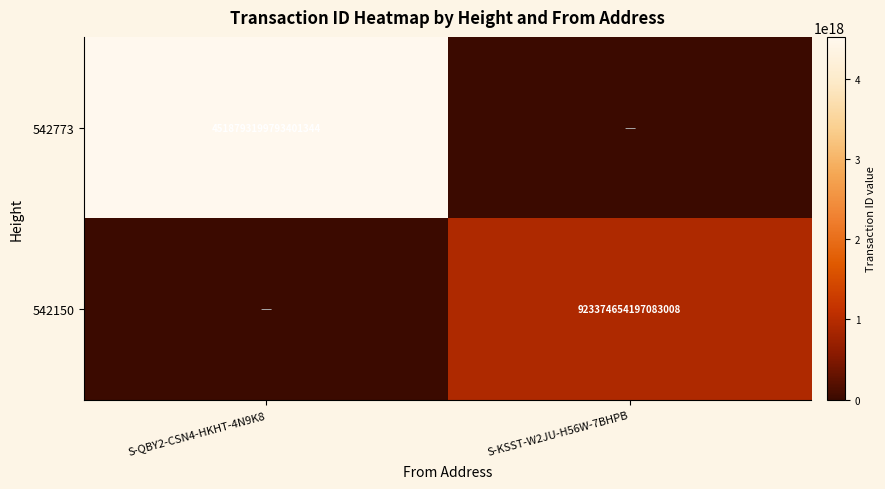

The value of 542150 at S-KSST-W2JU-H56W-7BHPB is 1330567322922297600. True or false?

False